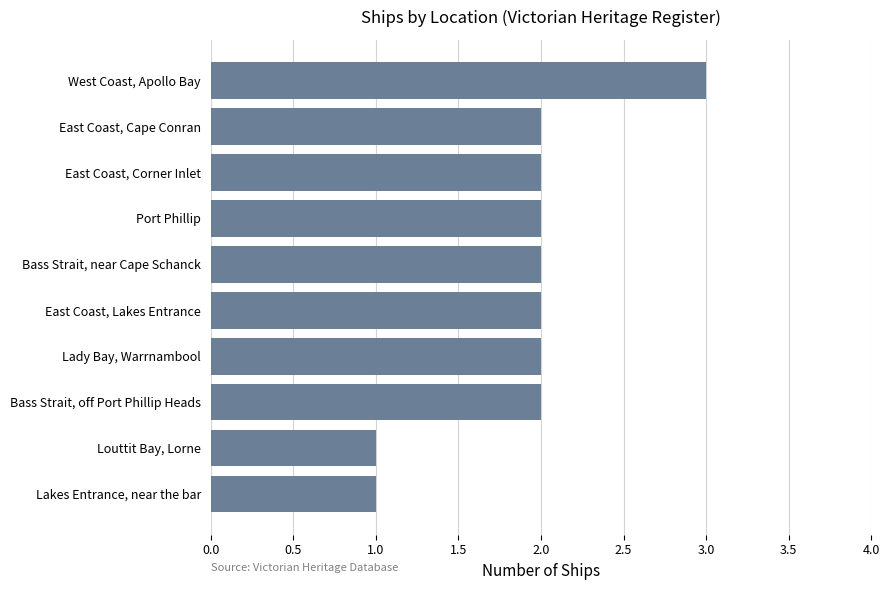

What is the sum of the values at Lady Bay, Warrnambool and West Coast, Apollo Bay?

5